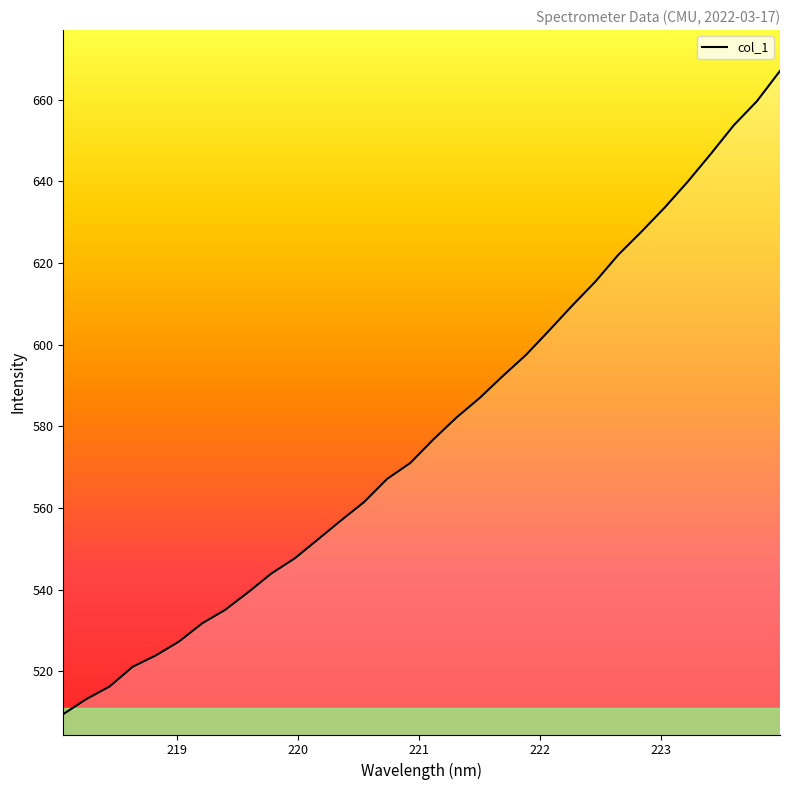

What is the smallest value displayed?

509.5